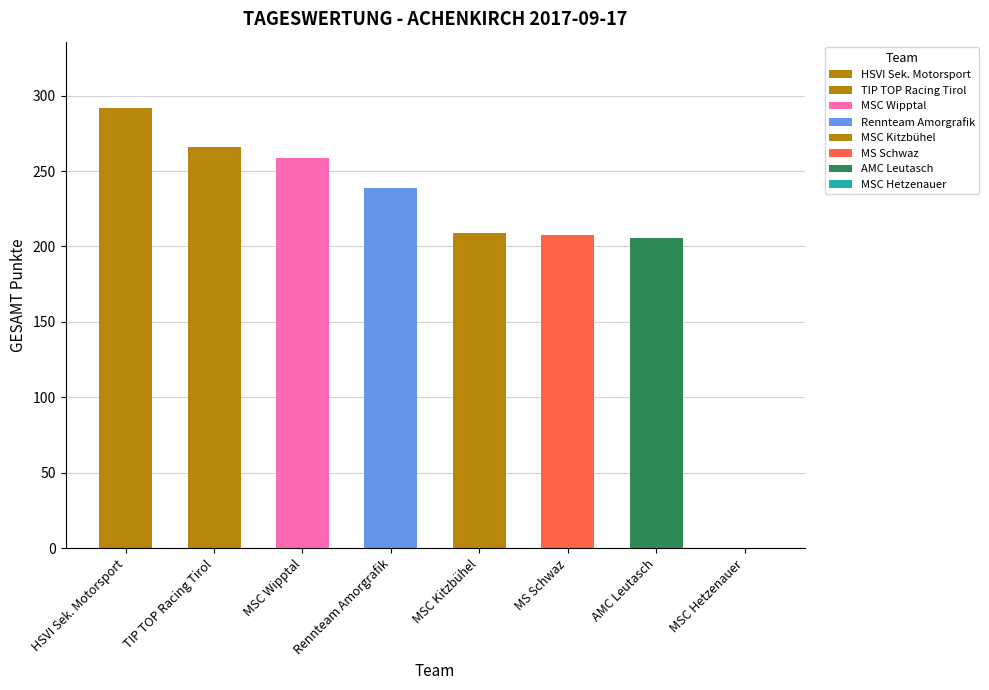

What is the change in value from HSVI Sek. Motorsport to MSC Wipptal?

-33.4